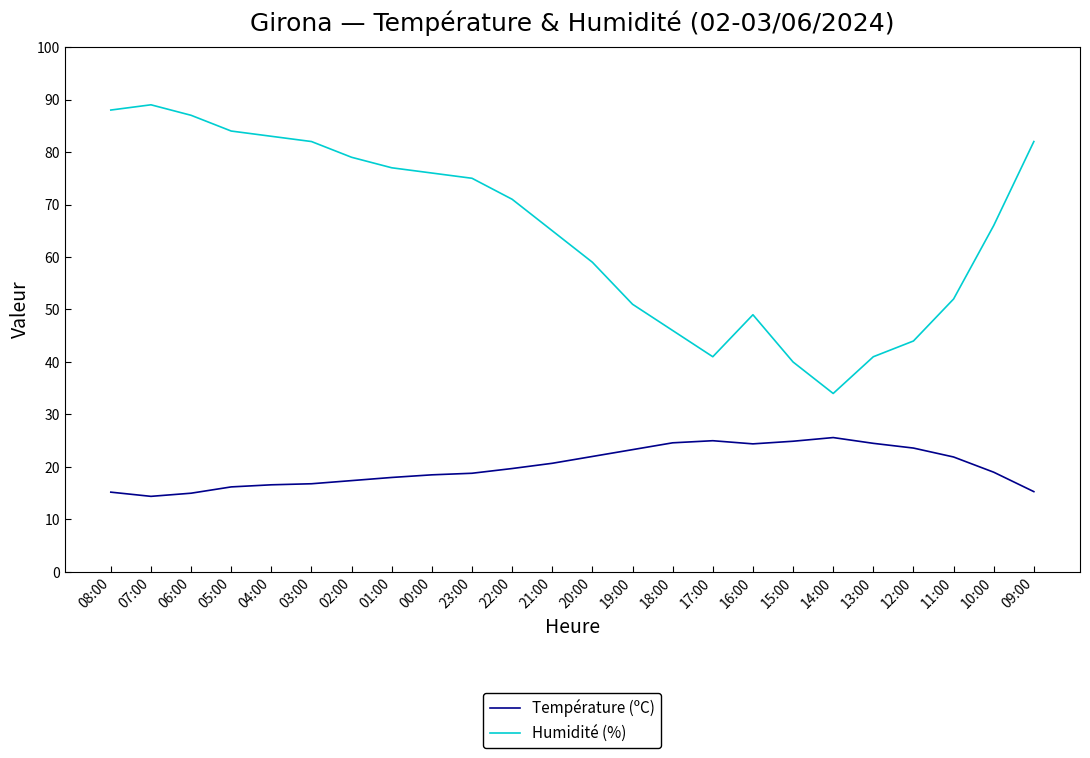

List the series in order of their peak value, lowest first.

Température (ºC), Humidité (%)